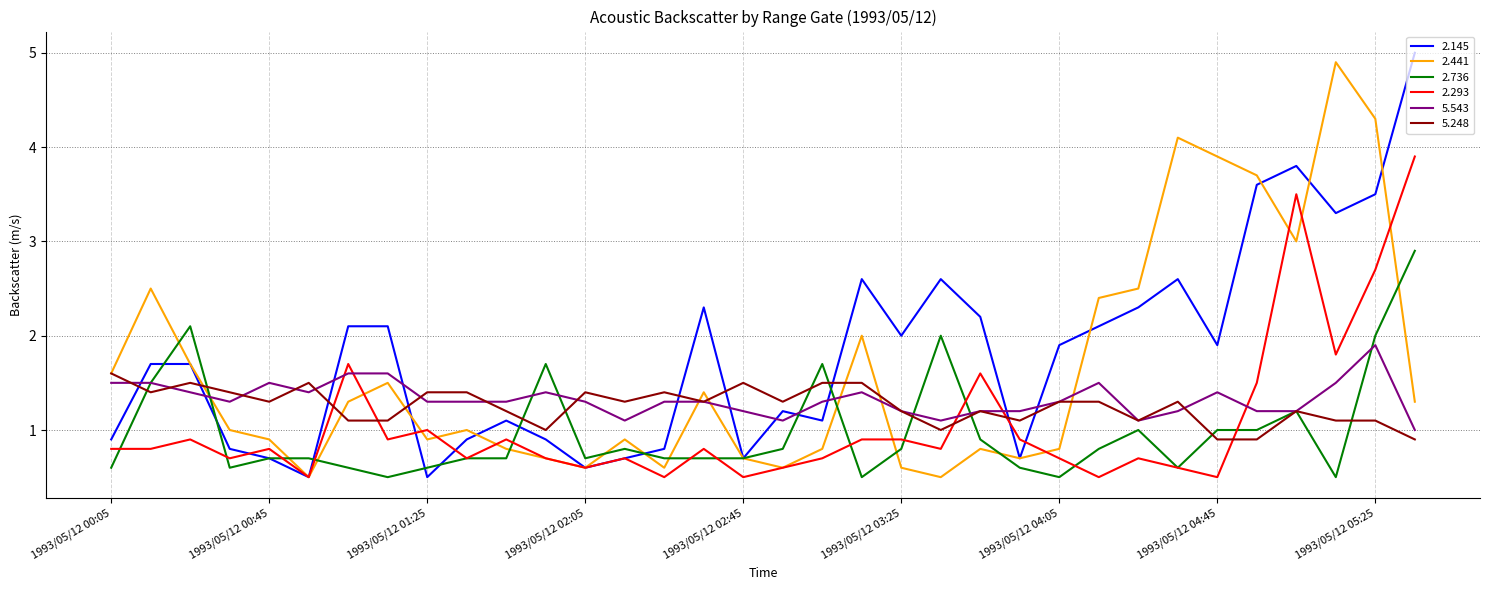

What is the greatest value displayed?

5.0